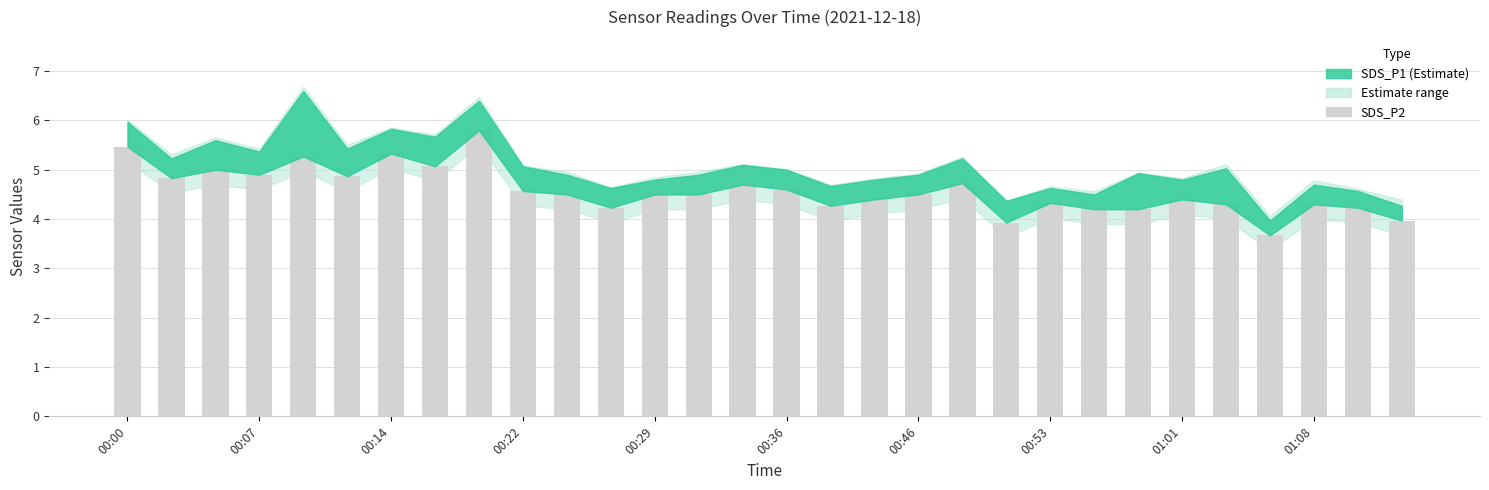

Reading right to left, transcribe all the data shown in this chart.

4.0	4.2	4.3	3.7	4.3	4.4	4.2	4.2	4.3	3.9	4.7	4.5	4.4	4.3	4.6	4.7	4.5	4.5	4.2	4.5	4.6	5.8	5.1	5.3	4.9	5.3	4.9	5.0	4.8	5.5